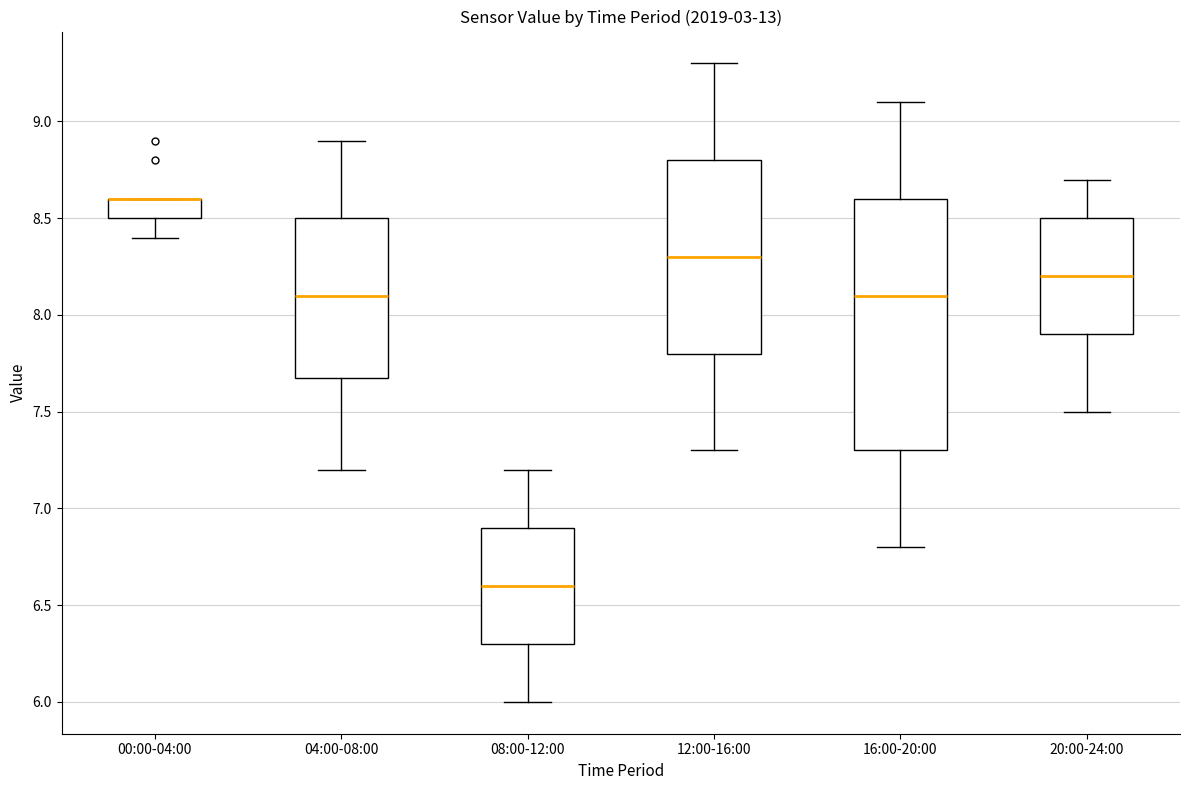

Where is the upper edge of the box for 20:00-24:00 on the y-axis? The values are not printed on the chart, so give them approximately, as read against the axis.

8.5